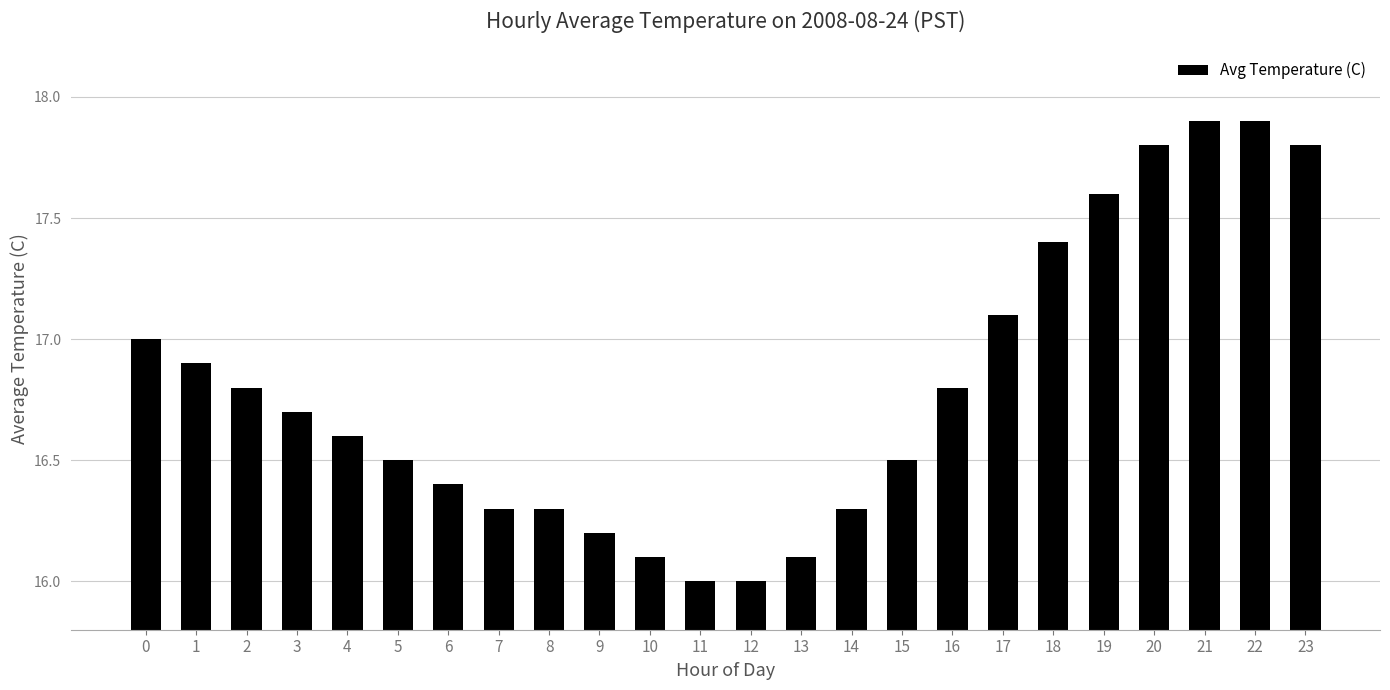

How many data points does each series have?

24